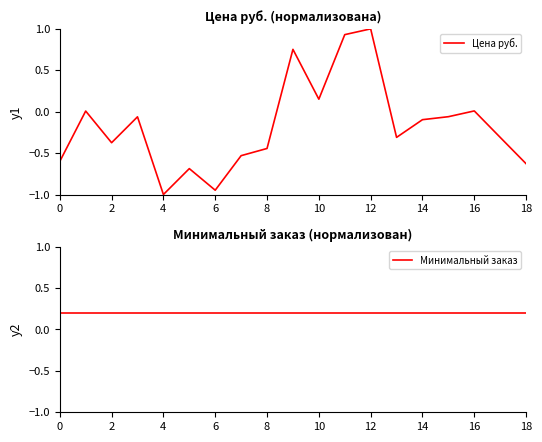

Does the chart have visible grid lines?

No